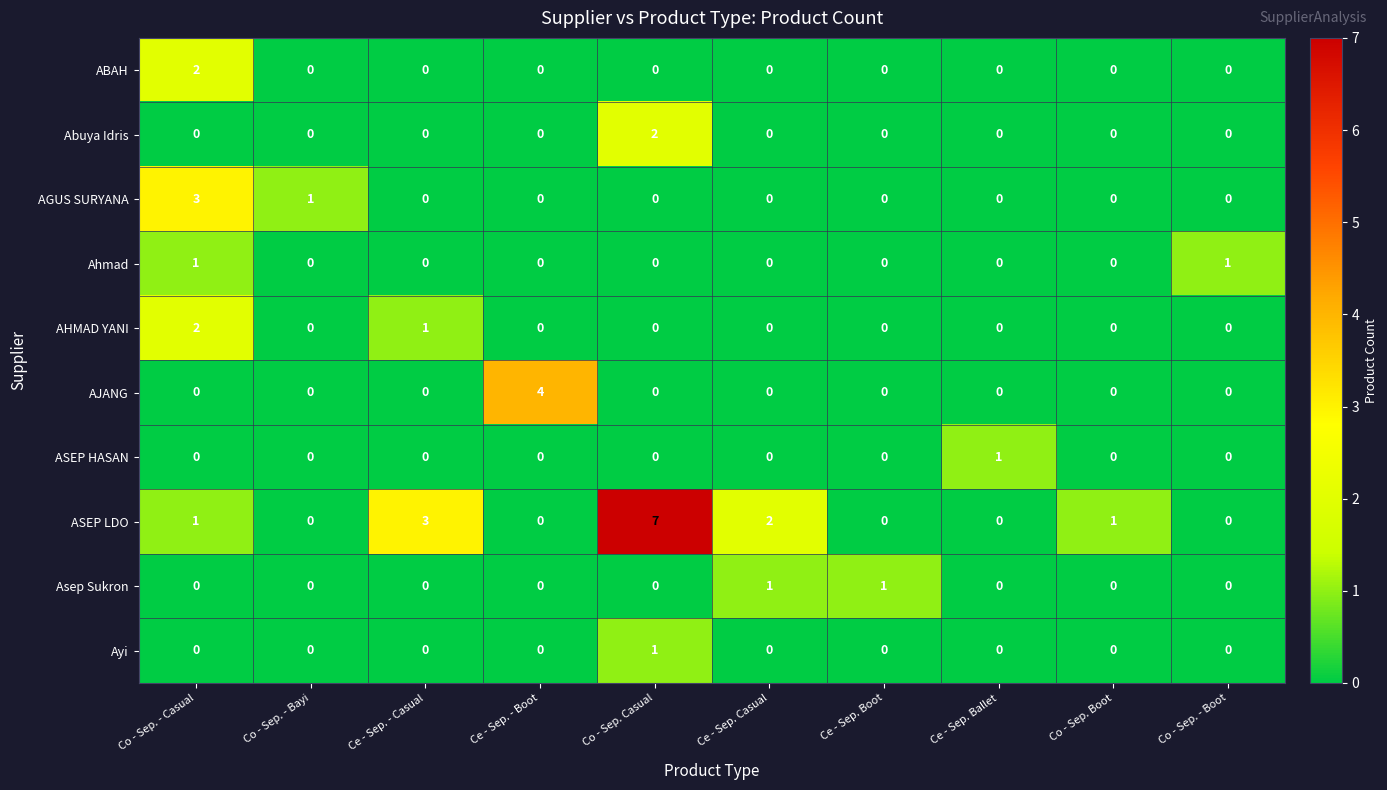

Count the ASEP HASAN values in the range 0 to 1.

10